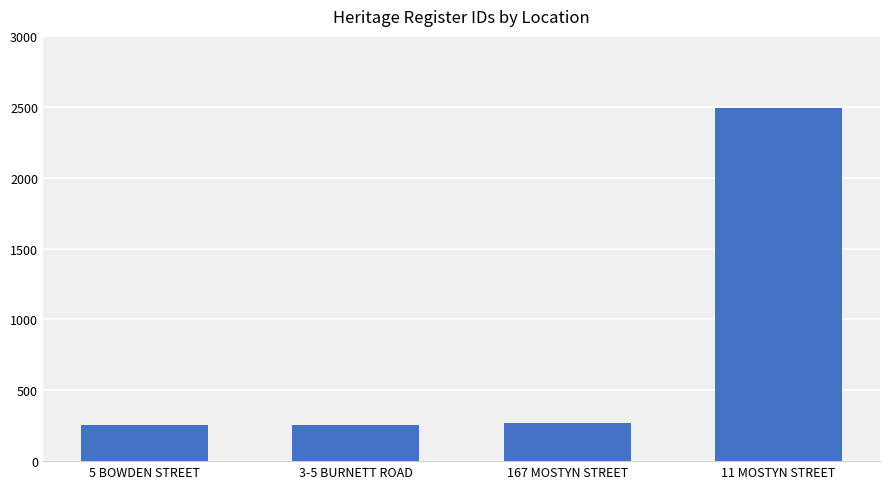

Which label corresponds to the largest value in the chart?

11 MOSTYN STREET